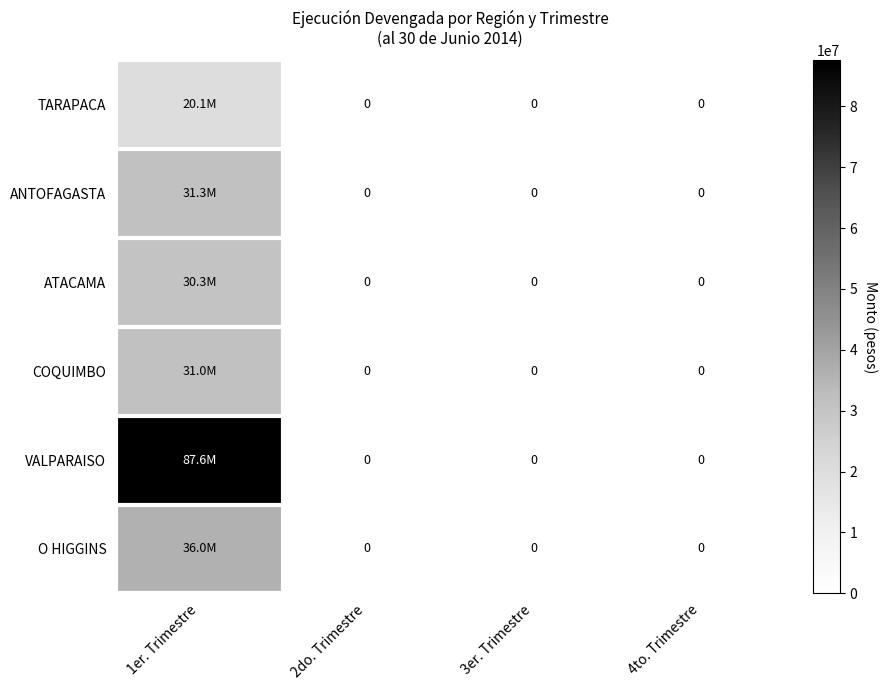

At which category does the chart reach its minimum across all series?

2do. Trimestre